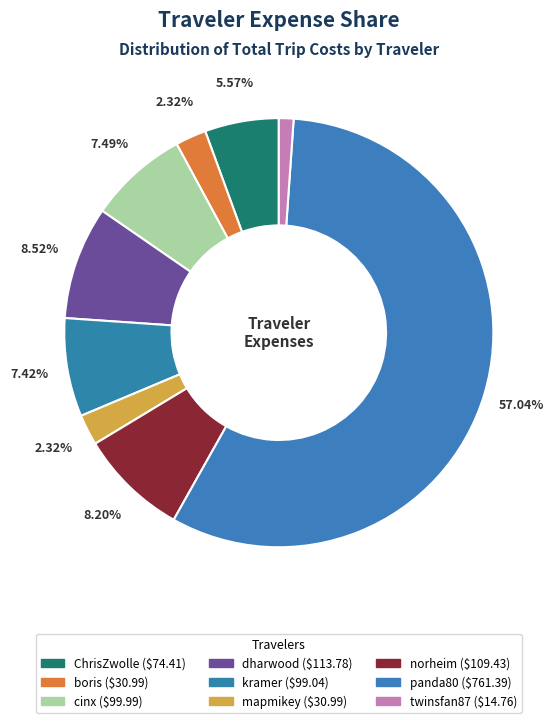

To the nearest percent, what is the difference between the largest and smallest slice percentages?

56%